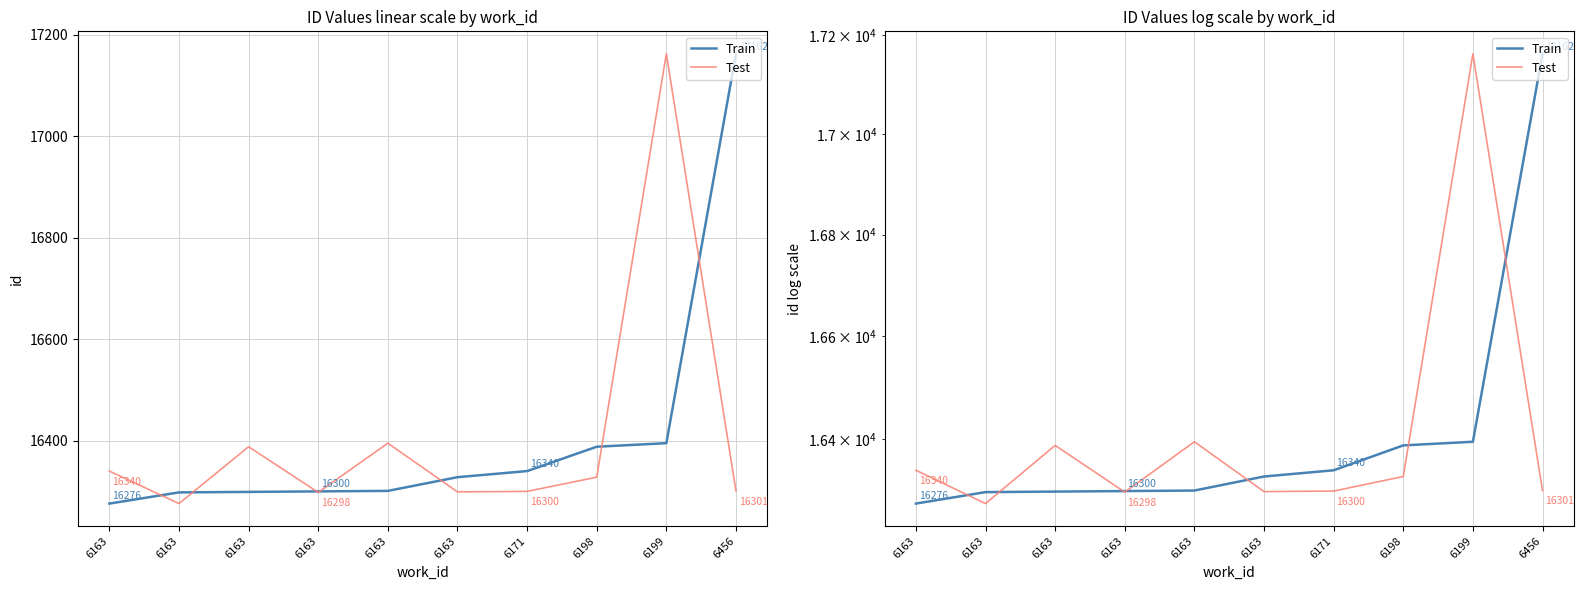

Reading left to right, what are all the values shown in this chart?

Train: 16276	16298	16299	16300	16301	16328	16340	16388	16395	17162
Test: 16340	16276	16388	16298	16395	16299	16300	16328	17162	16301